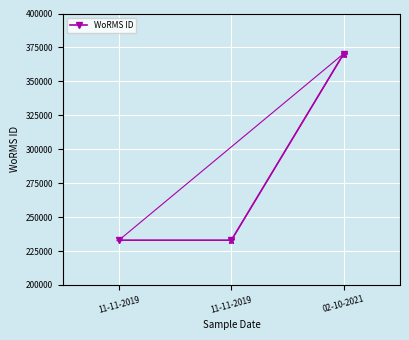

How many categories are shown in the chart?

3